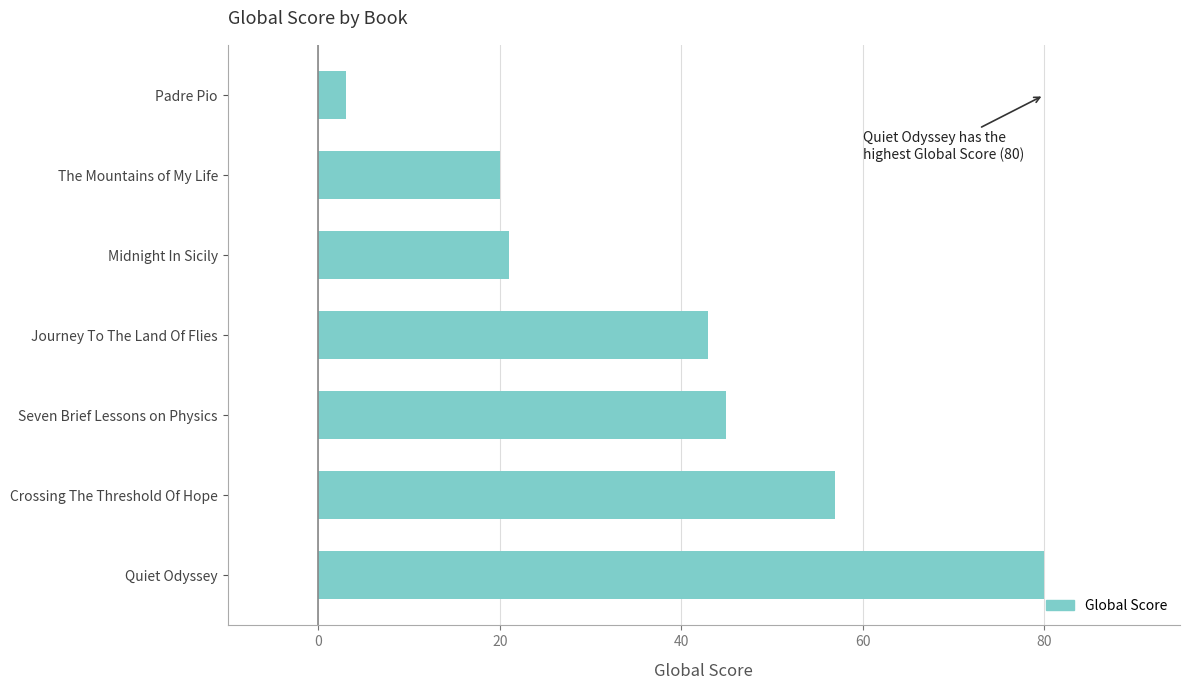

How many distinct data groups are displayed?

1